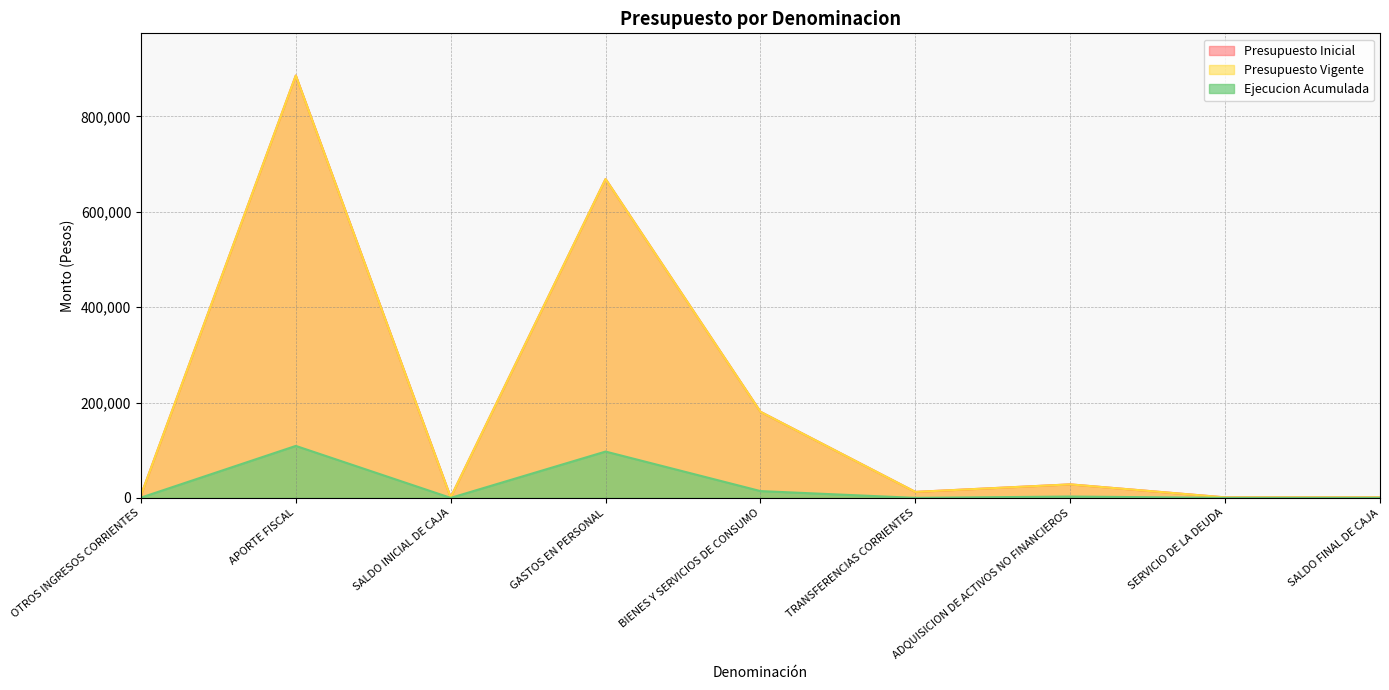

How many distinct data groups are displayed?

3